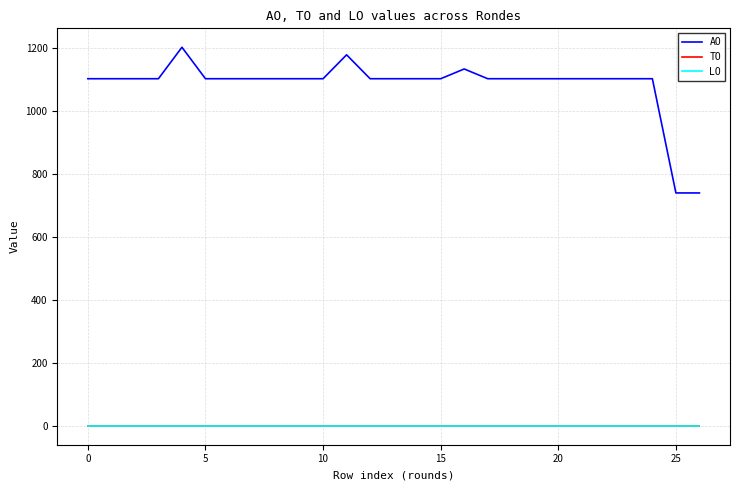

Is this an area chart (filled region under the line)?

No